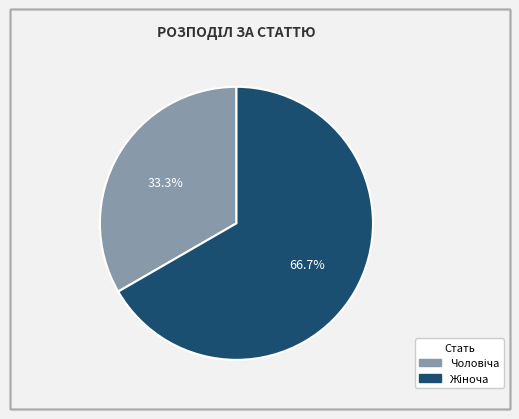

Is there a majority slice in this chart?

Yes